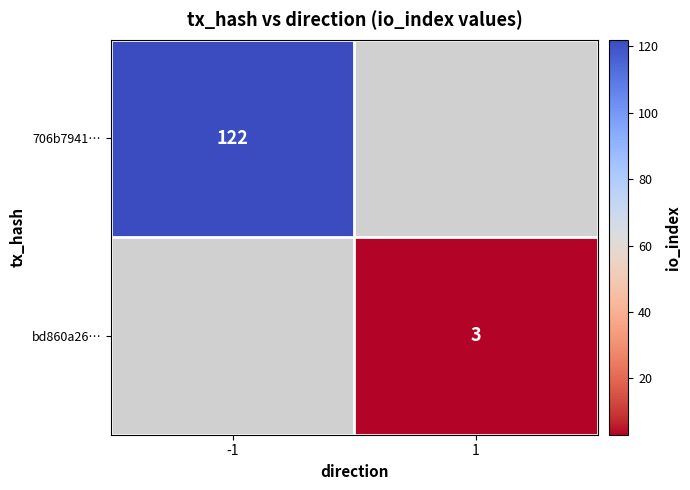

Count the number of categories in the chart.

2